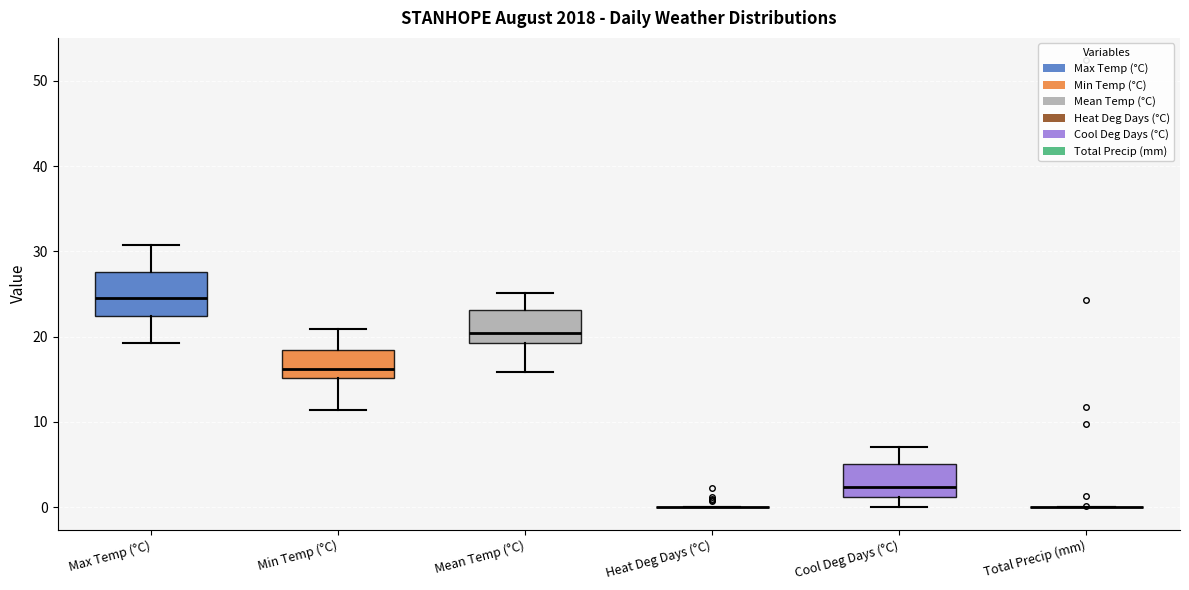

Comparing the boxes themselves (not the whiskers), which one is the tallest?

Max Temp (°C)